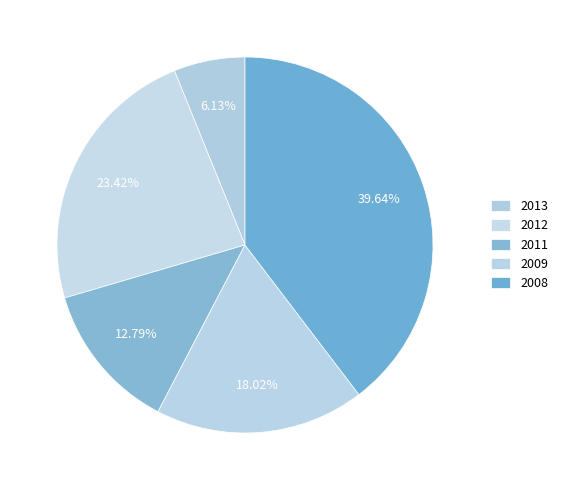

How many slices are in this pie chart?

5